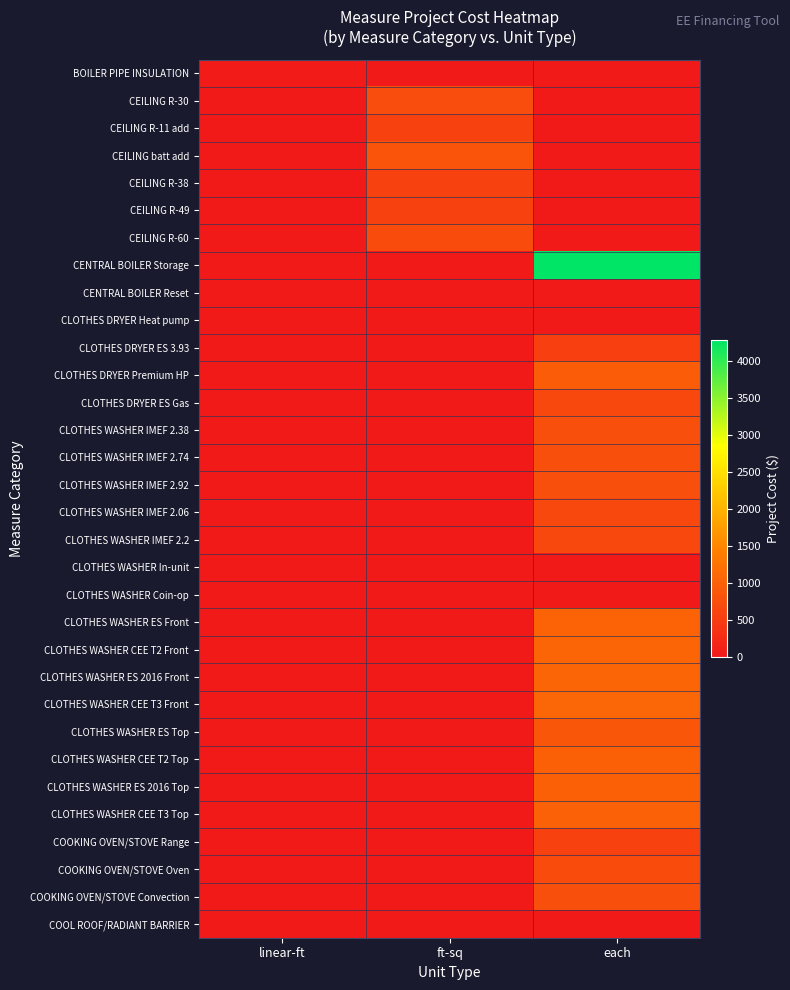

What is the maximum value shown in the chart?

4282.0